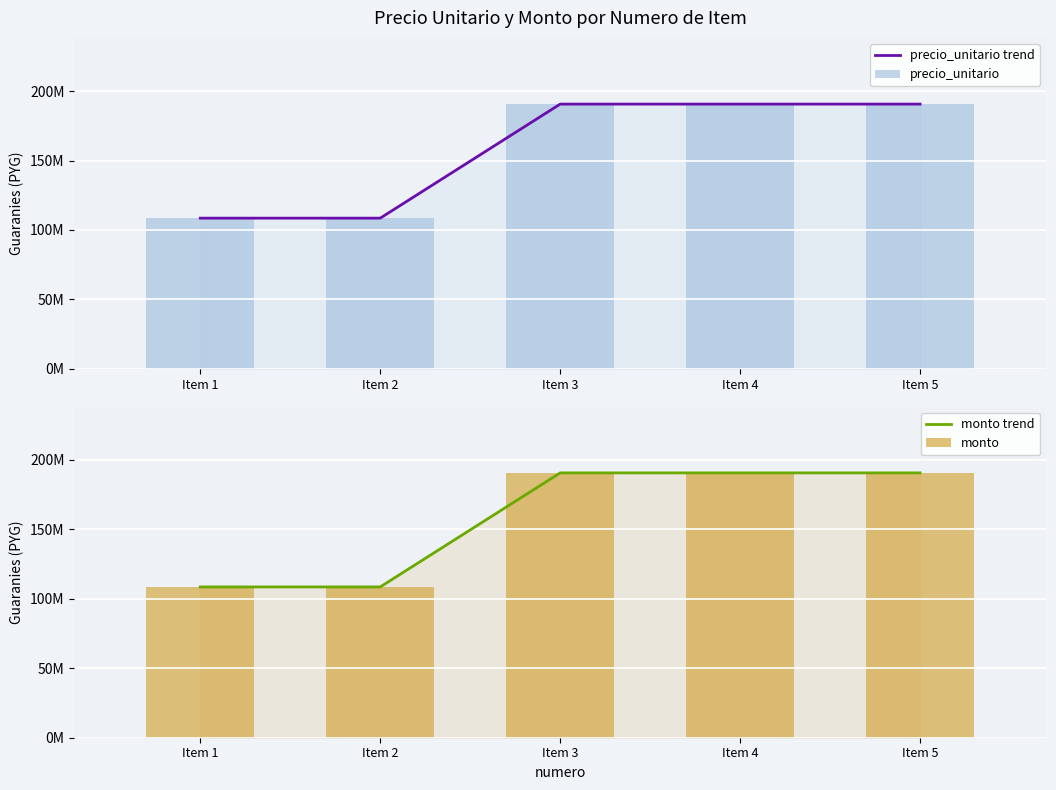

Is the value of precio_unitario trend at Item 1 greater than the value of precio_unitario at Item 4?

No